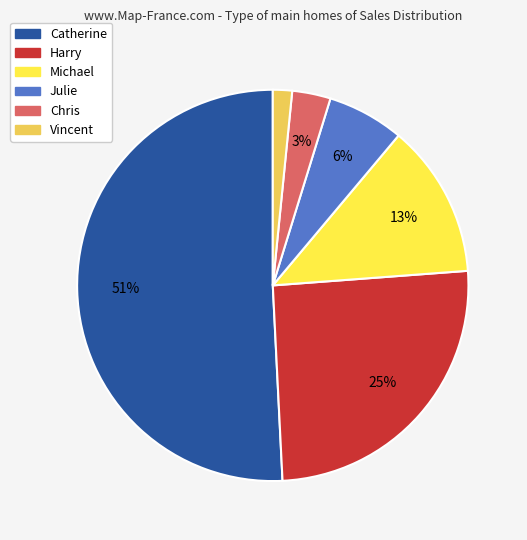

Do Vincent and Julie together represent more than half of the pie?

No